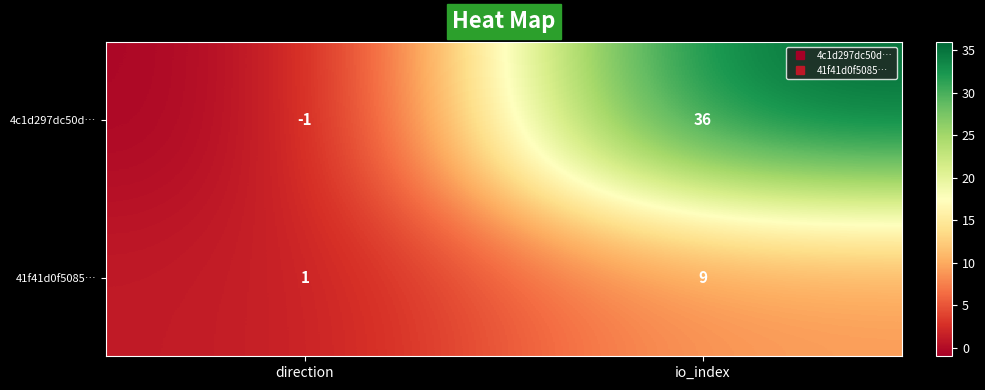

List the series in order of their overall mean, highest first.

4c1d297dc50d…, 41f41d0f5085…